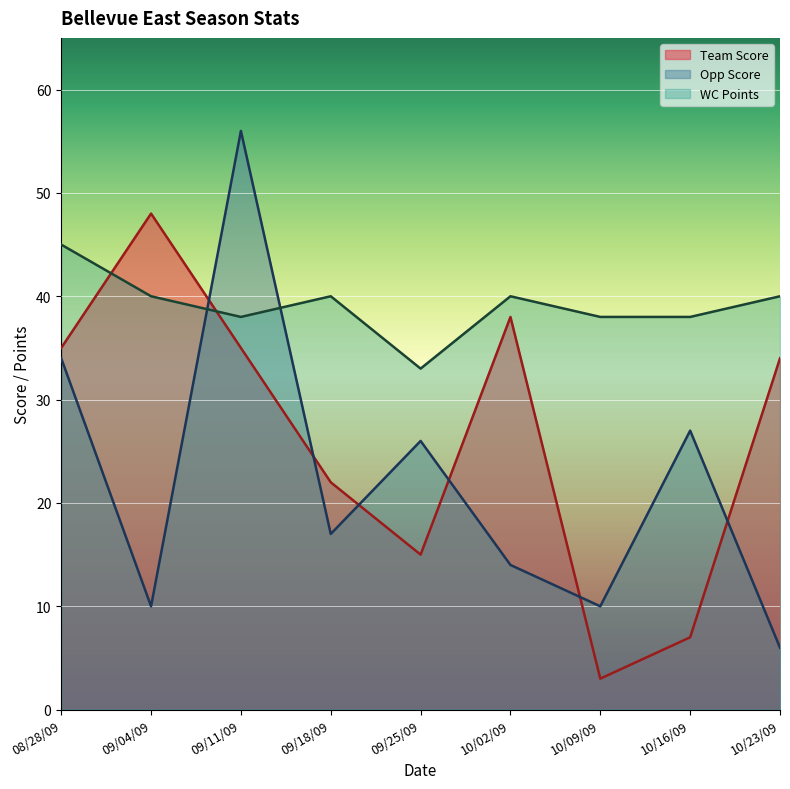

True or false: Team Score and WC Points cross at least once.

True